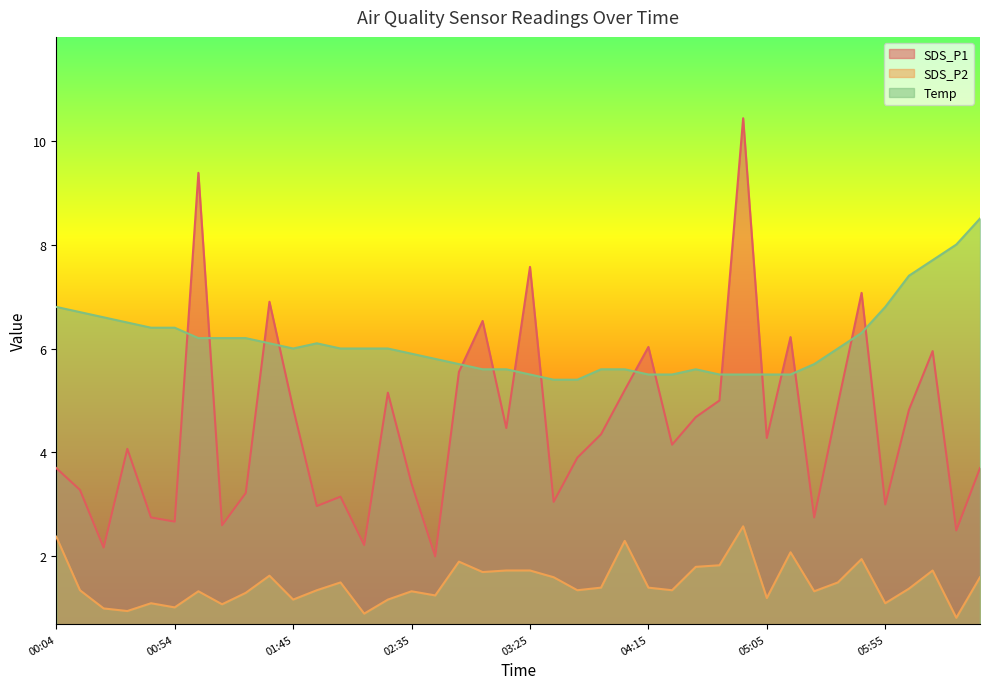

True or false: SDS_P1 has a value of 2.7 at 00:54.

True